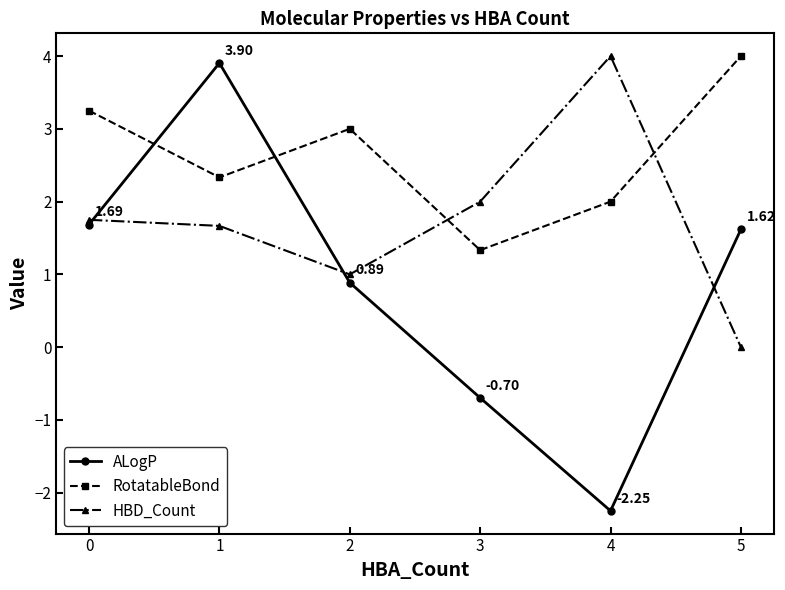

How many categories are shown in the chart?

6